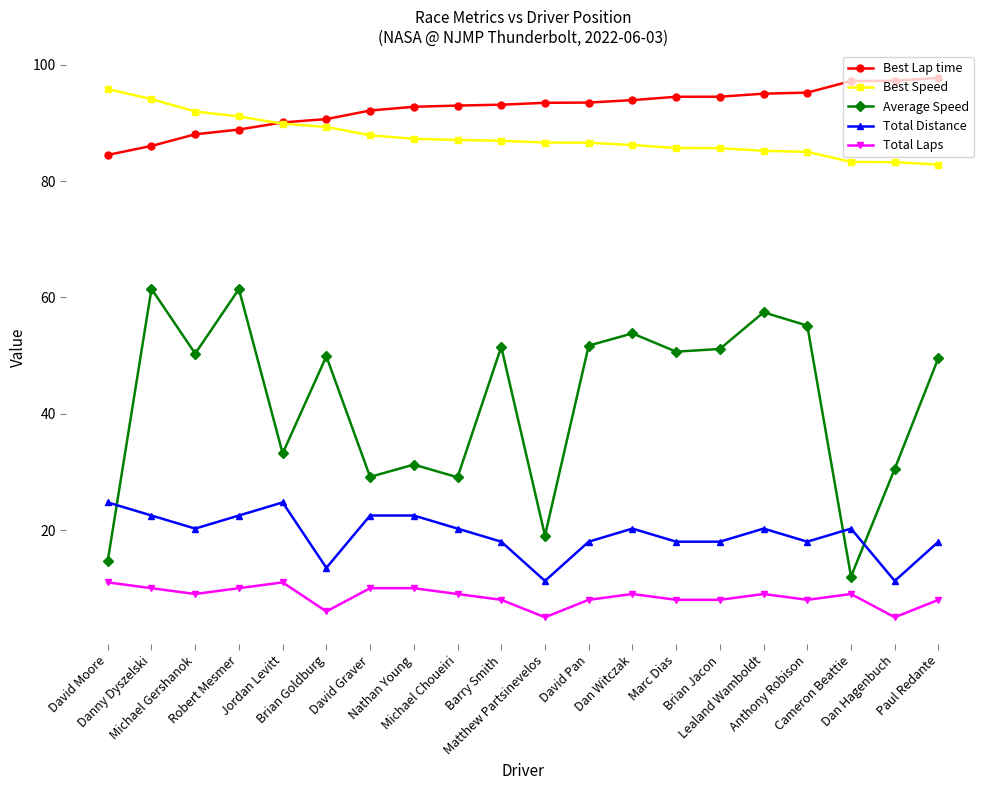

The value of Average Speed at David Graver is 29.1. True or false?

True